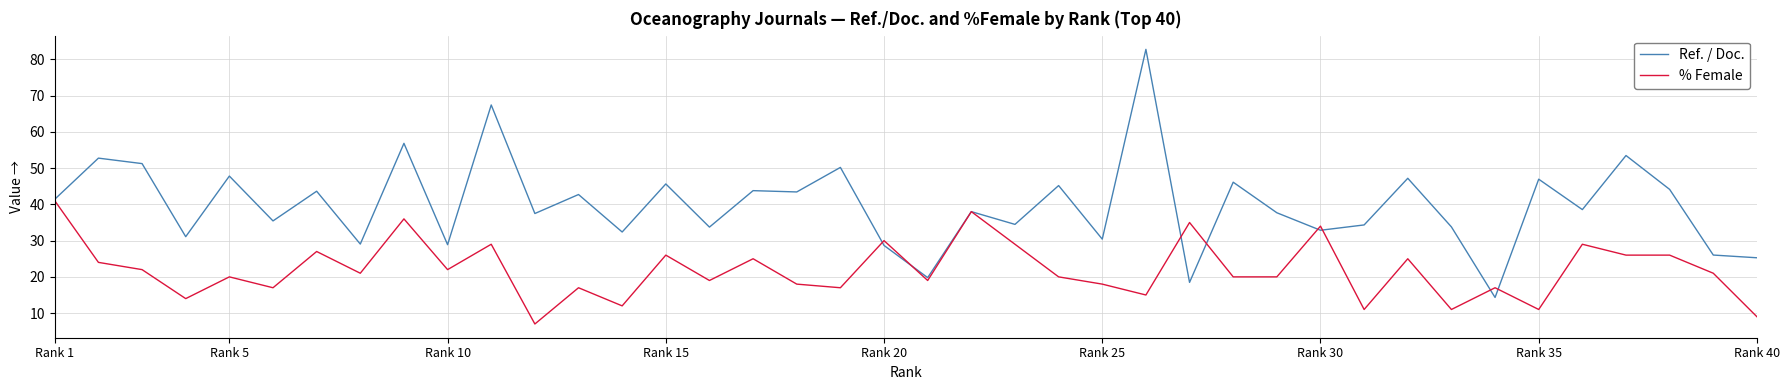

What is the minimum value for % Female?

7.0